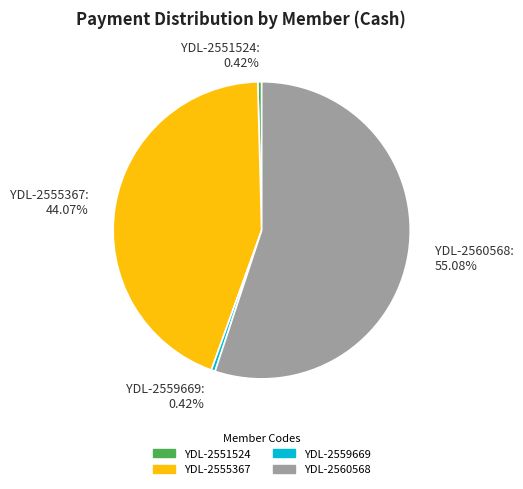

Combined, what portion of the pie is YDL-2551524 and YDL-2555367?

44.5%